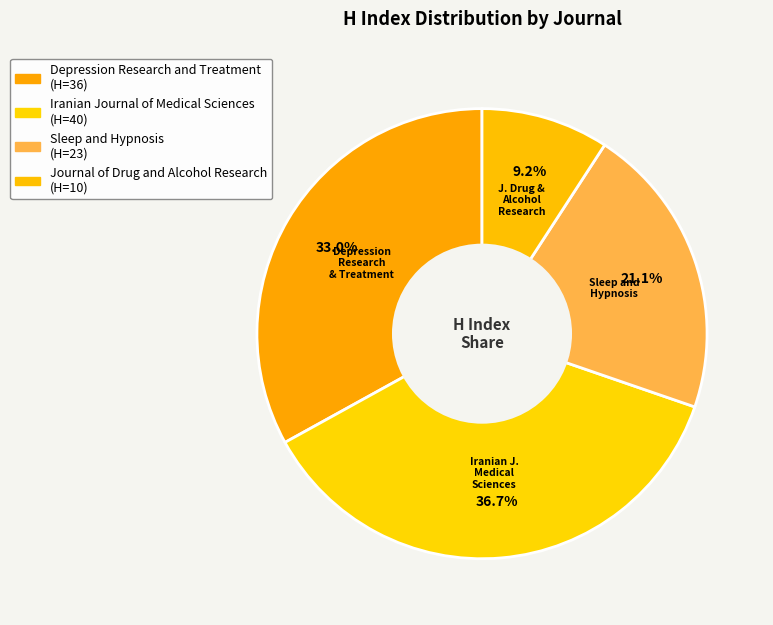

What is the total percentage of Journal of Drug and Alcohol Research and Iranian Journal of Medical Sciences?

45.9%